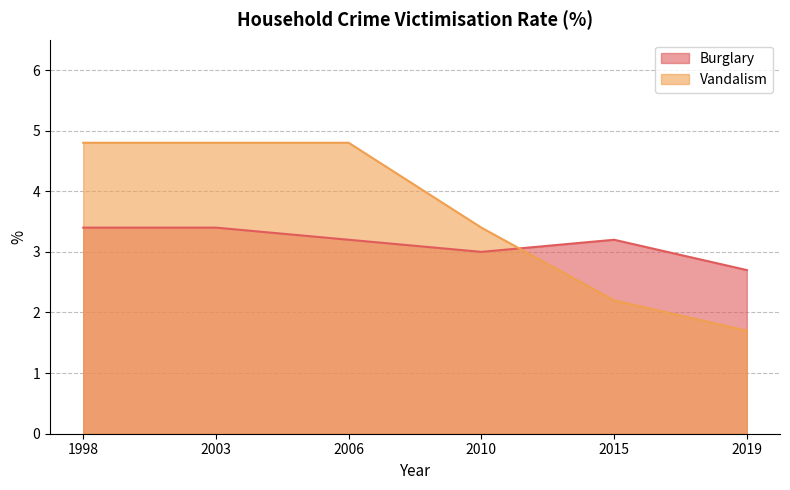

What is the difference between the second highest and second lowest values in the Vandalism series?

2.6